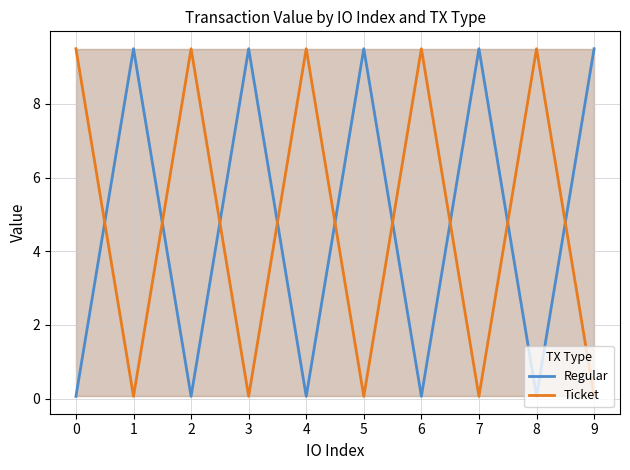

What is the greatest value displayed?

9.5